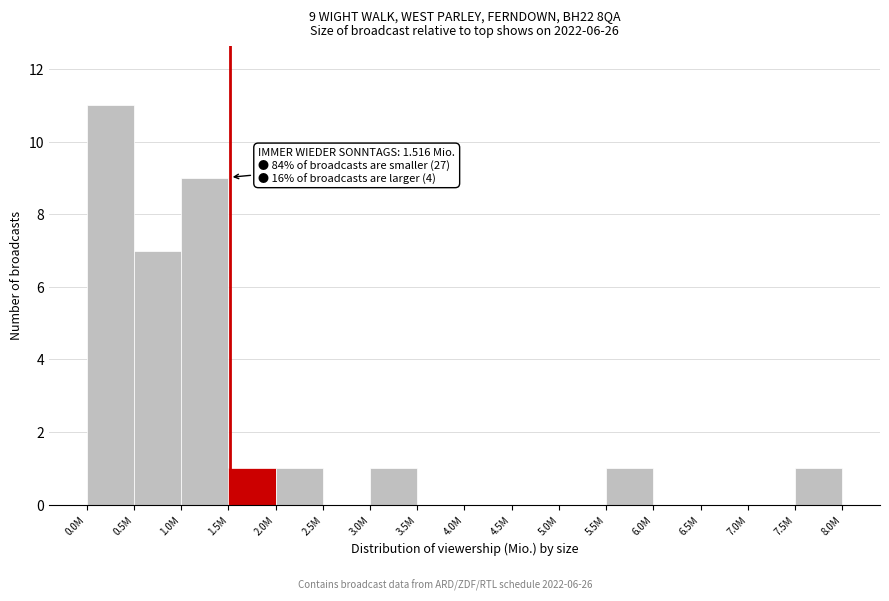

Reading left to right, extract all data points from this chart.

0.0M=11	0.5M=7	1.0M=9	1.5M=1	2.0M=1	2.5M=0	3.0M=1	3.5M=0	4.0M=0	4.5M=0	5.0M=0	5.5M=1	6.0M=0	6.5M=0	7.0M=0	7.5M=1